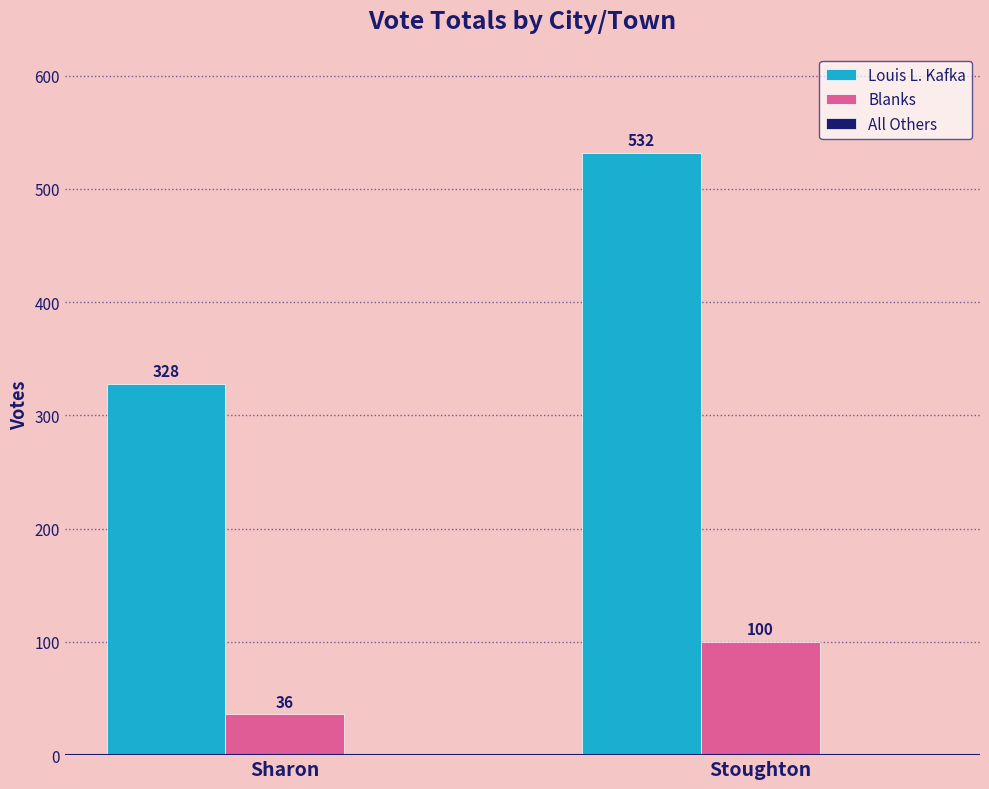

What is the spread (max minus min) of values at Stoughton?

432